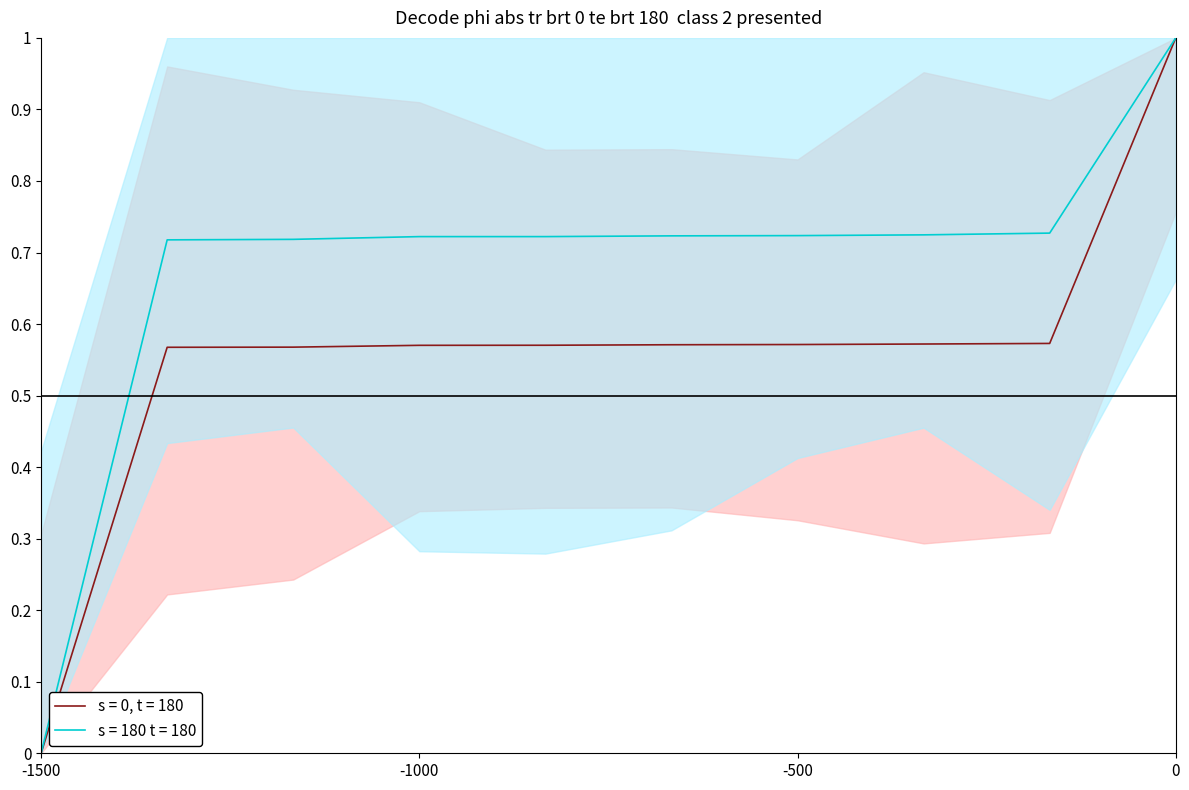

True or false: s = 180 t = 180 has a value of 0.3 at 6886.

False